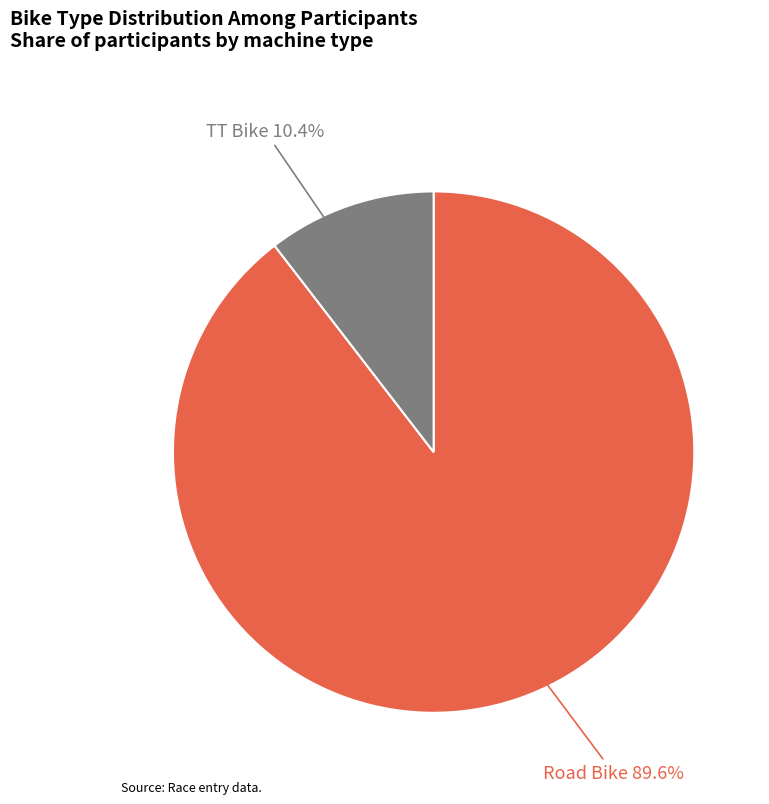

Is there any slice that represents more than half of the pie?

Yes